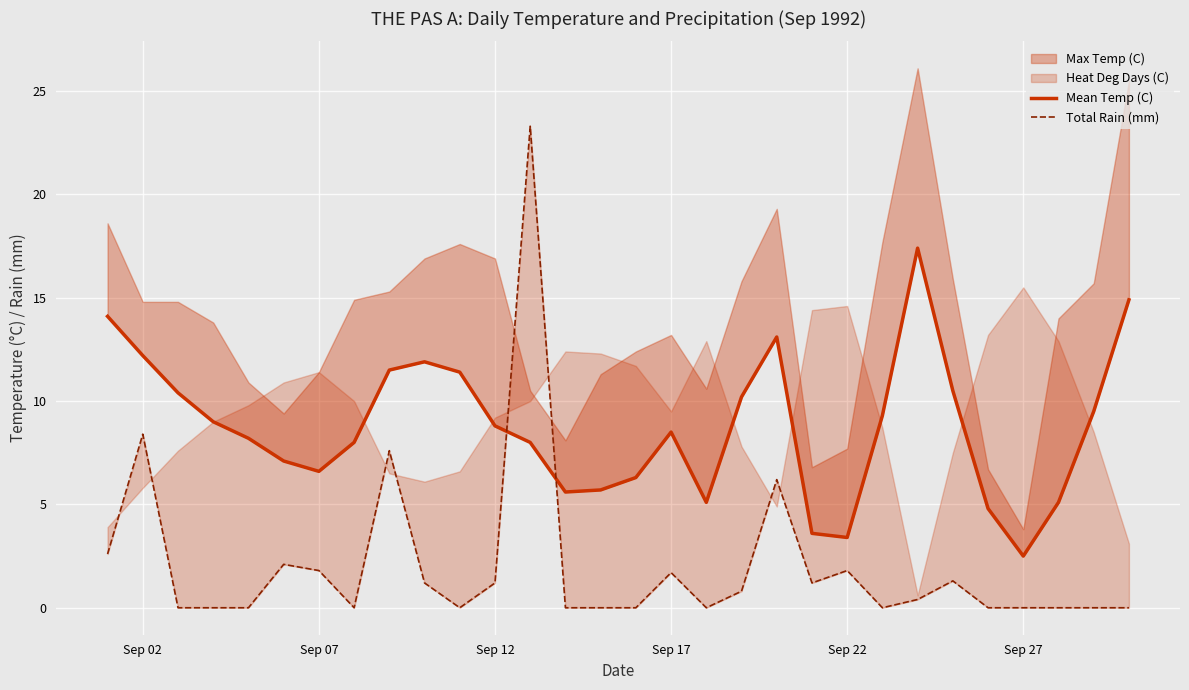

What is the average value of the Total Rain (mm) series?

2.1